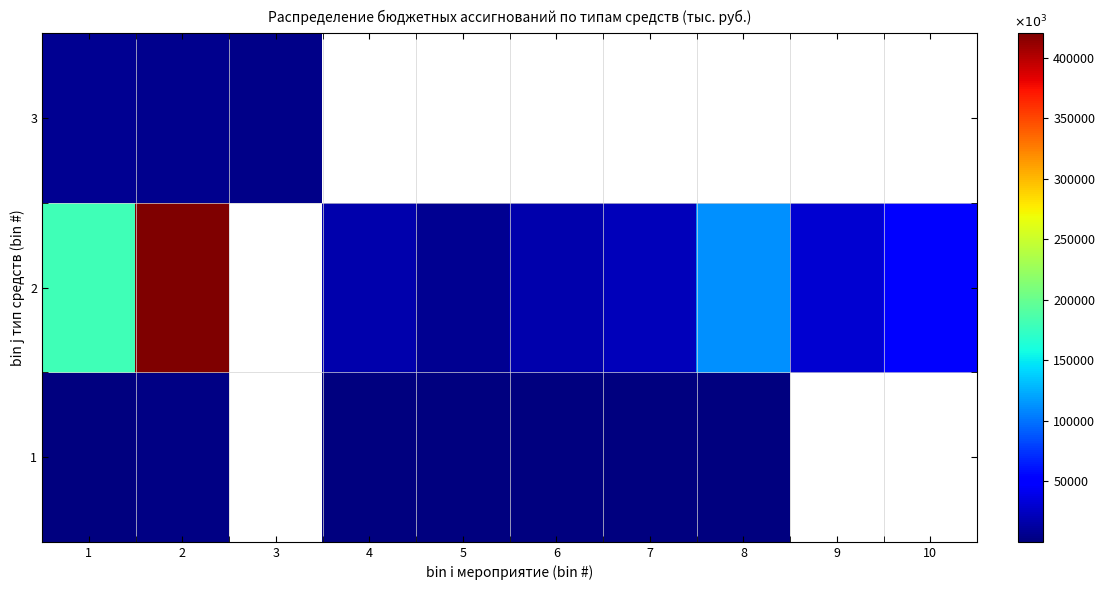

At which category does the chart reach its minimum across all series?

3